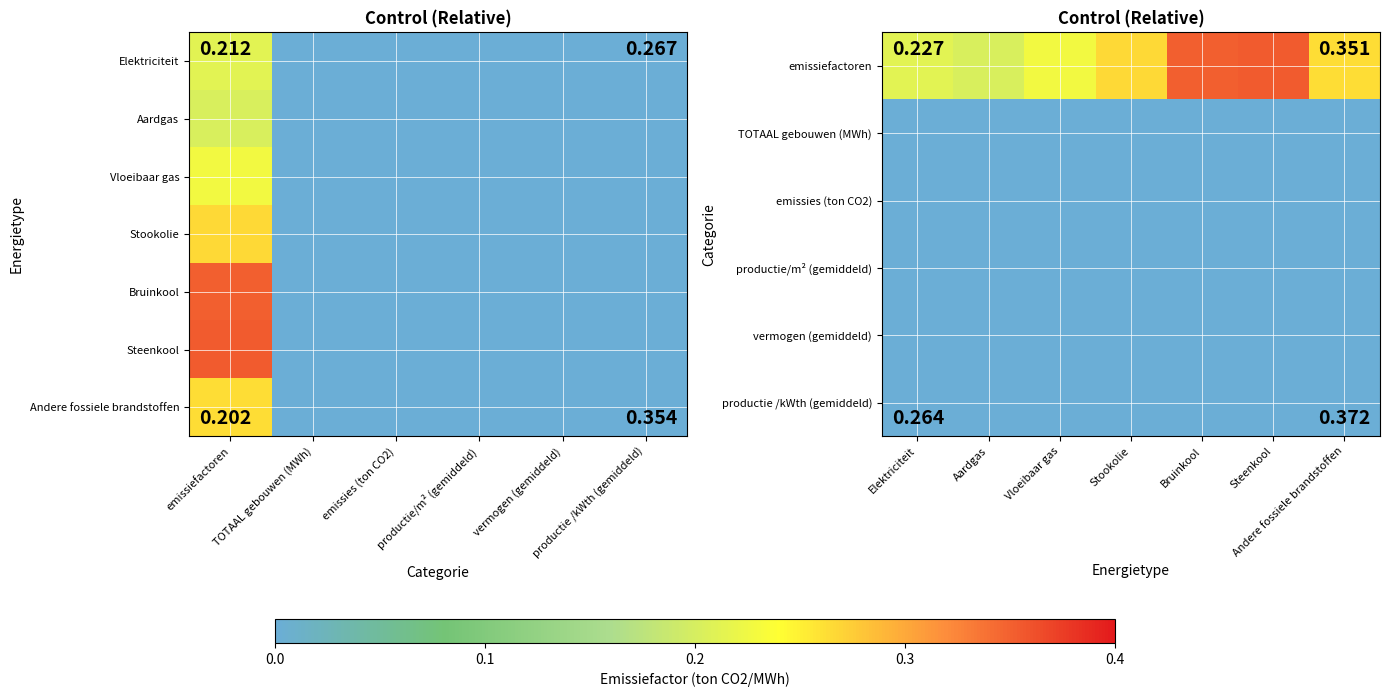

What is the difference between the maximum and second lowest values in the Elektriciteit series?

0.4